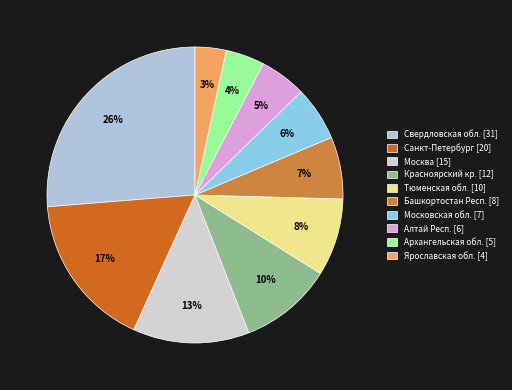

Between Красноярский кр. and Санкт-Петербург, which is larger?

Санкт-Петербург